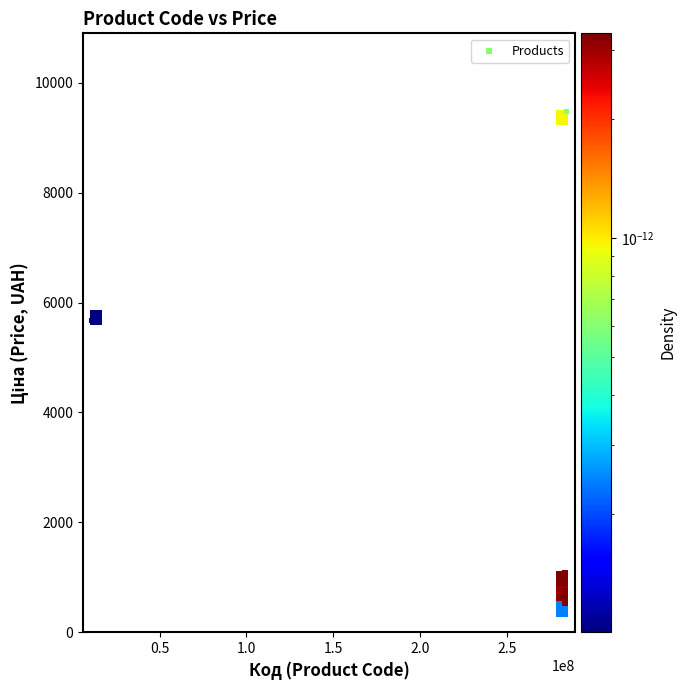

What Y value in the scatter plot is closest to 5005?

5673.8